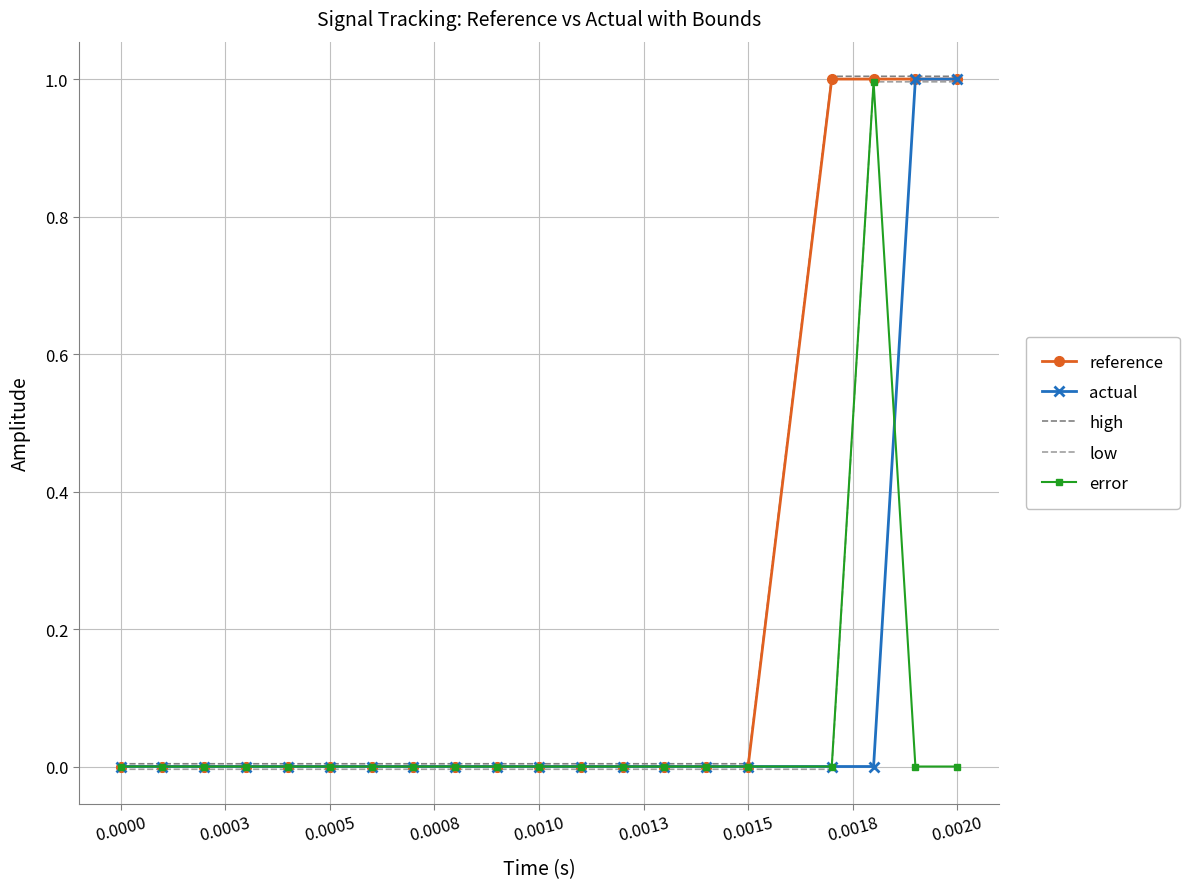

What is the highest value of the error series?

1.0